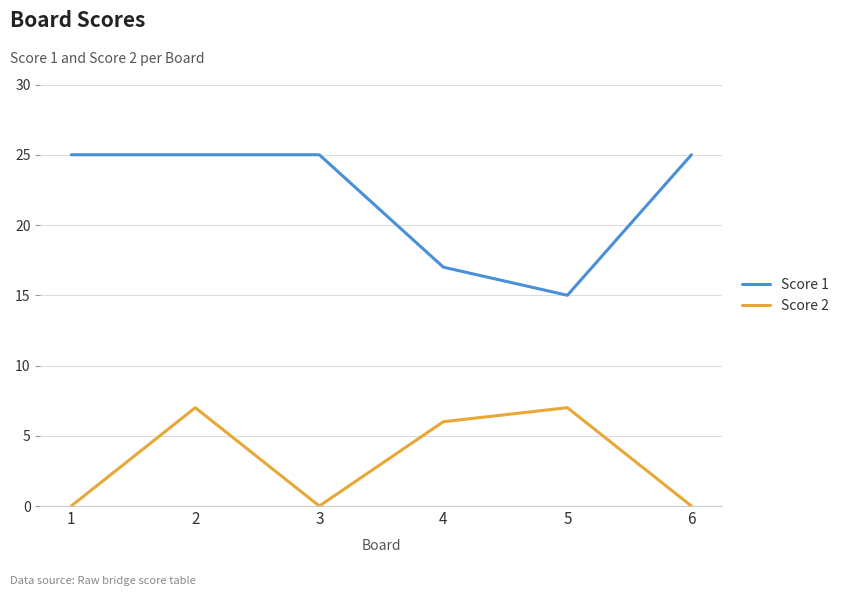

Rank the series at 4 from lowest to highest value.

Score 2, Score 1